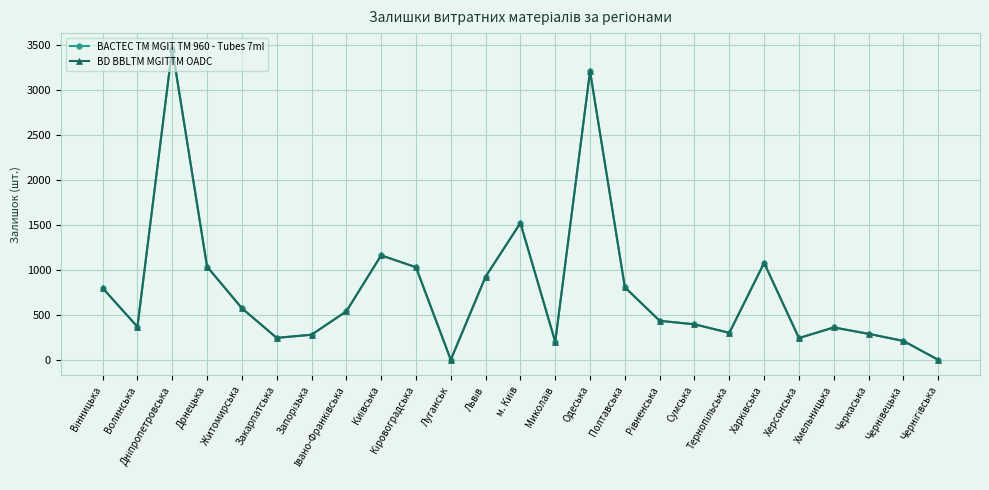

What is the value of the BD BBLTM MGITTM OADC point at the 24th from the left?

210